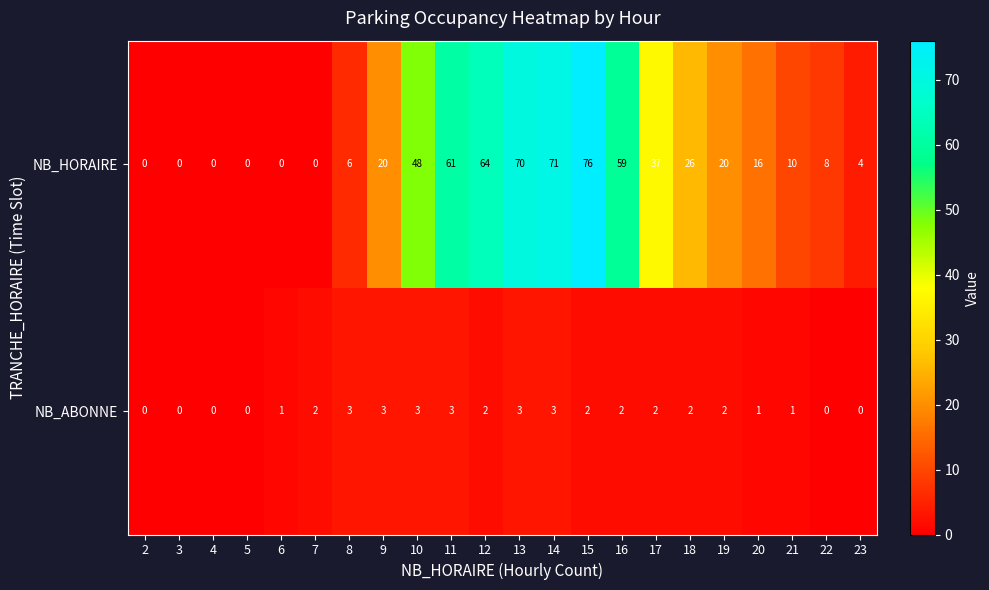

Read the NB_HORAIRE value at 10, to the nearest 10.

50